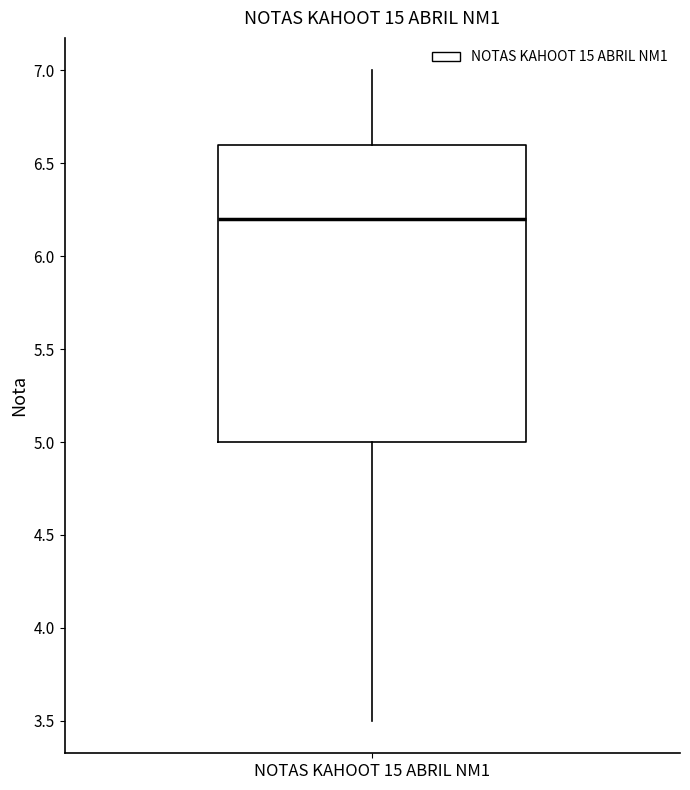

Transcribe this box plot: give where the median line is, the range the box spans, and where the two whiskers end, as read against the y-axis. The values are not printed on the chart, so give them approximately, as read against the axis.

median 6.2, box 5.0 to 6.6, whiskers 3.5 to 7.0